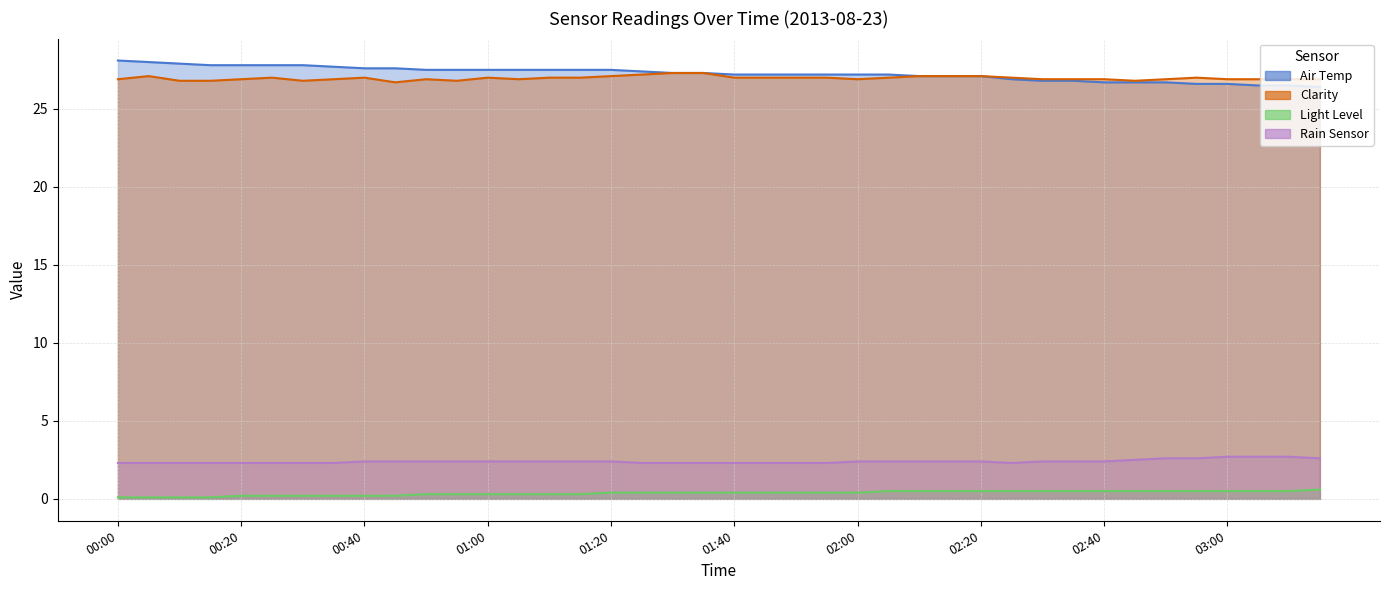

Count the Rain Sensor values in the range 2 to 3.

40